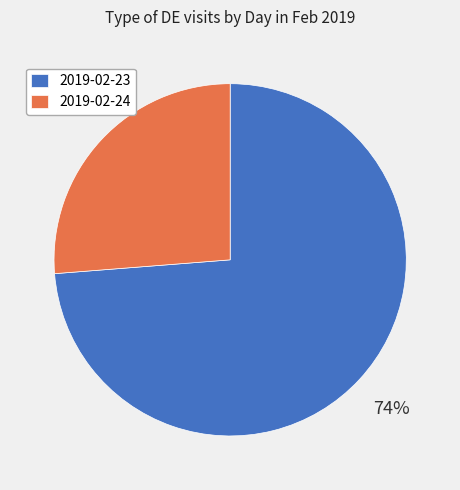

Count the number of slices in the pie.

2